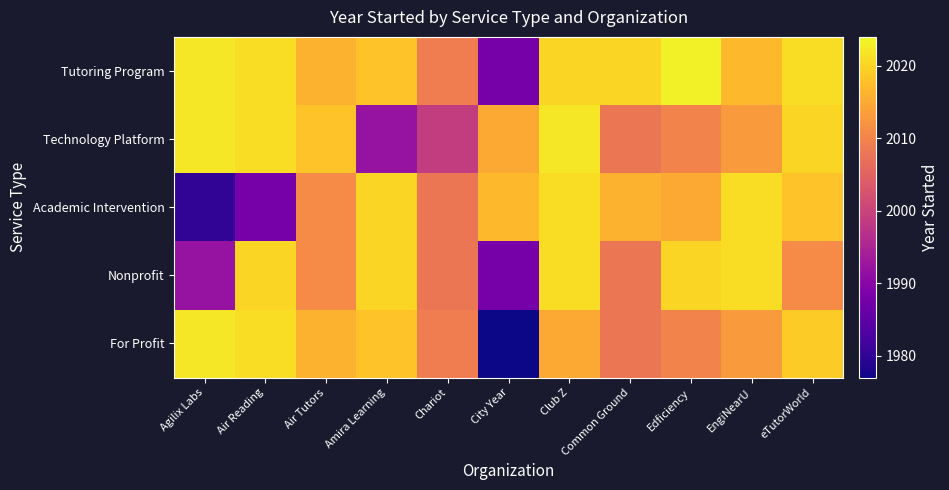

Reading left to right, extract all data points from this chart.

Tutoring Program: Agilix Labs=2022	Air Reading=2021	Air Tutors=2016	Amira Learning=2018	Chariot=2009	City Year=1988	Club Z=2020	Common Ground=2020	Edficiency=2023	EngiNearU=2017	eTutorWorld=2021
Technology Platform: Agilix Labs=2022	Air Reading=2021	Air Tutors=2018	Amira Learning=1992	Chariot=1999	City Year=2015	Club Z=2022	Common Ground=2008	Edficiency=2010	EngiNearU=2013	eTutorWorld=2020
Academic Intervention: Agilix Labs=1980	Air Reading=1988	Air Tutors=2011	Amira Learning=2020	Chariot=2008	City Year=2017	Club Z=2021	Common Ground=2016	Edficiency=2015	EngiNearU=2021	eTutorWorld=2018
Nonprofit: Agilix Labs=1992	Air Reading=2020	Air Tutors=2011	Amira Learning=2020	Chariot=2008	City Year=1988	Club Z=2021	Common Ground=2008	Edficiency=2020	EngiNearU=2021	eTutorWorld=2011
For Profit: Agilix Labs=2022	Air Reading=2021	Air Tutors=2016	Amira Learning=2018	Chariot=2009	City Year=1977	Club Z=2015	Common Ground=2008	Edficiency=2010	EngiNearU=2013	eTutorWorld=2019